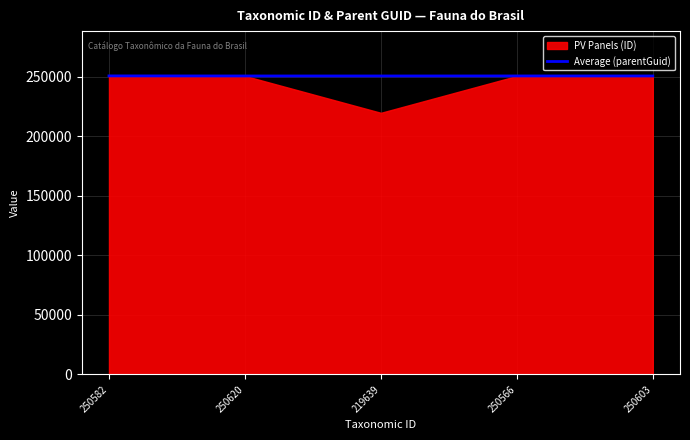

Which has a higher value, 250582 or 250603?

250582